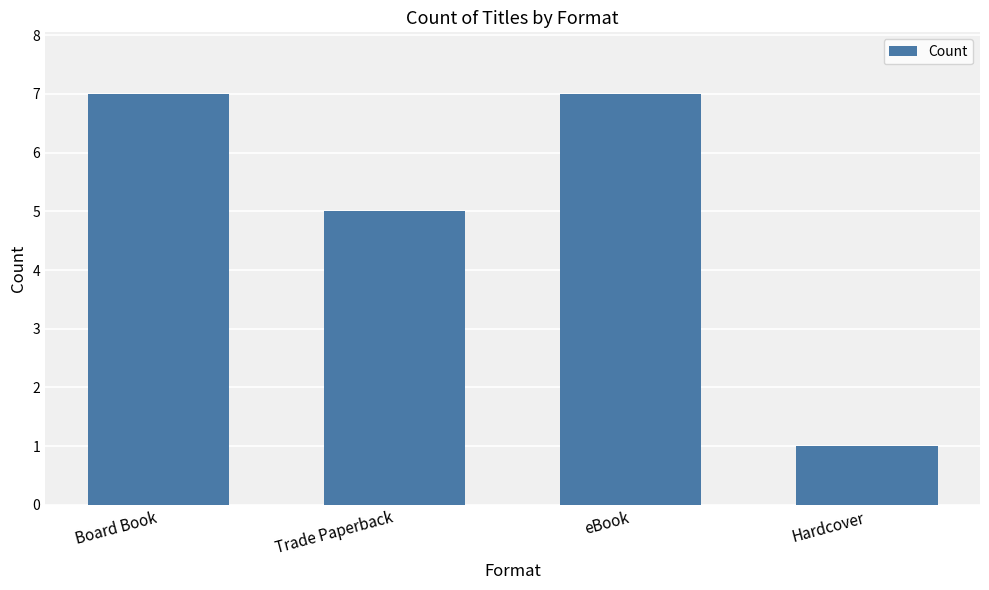

What is the sum of the values at Hardcover and Trade Paperback?

6